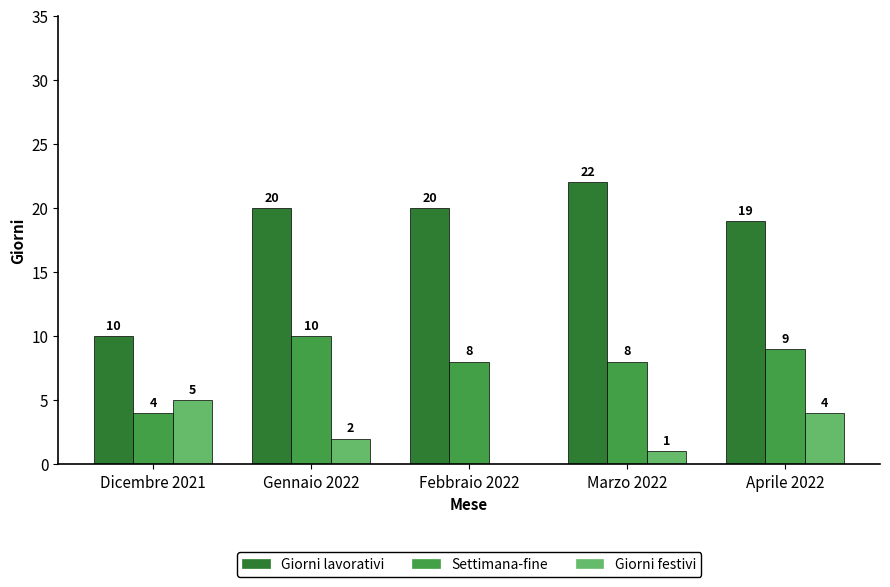

What is the sum of all Settimana-fine values?

39